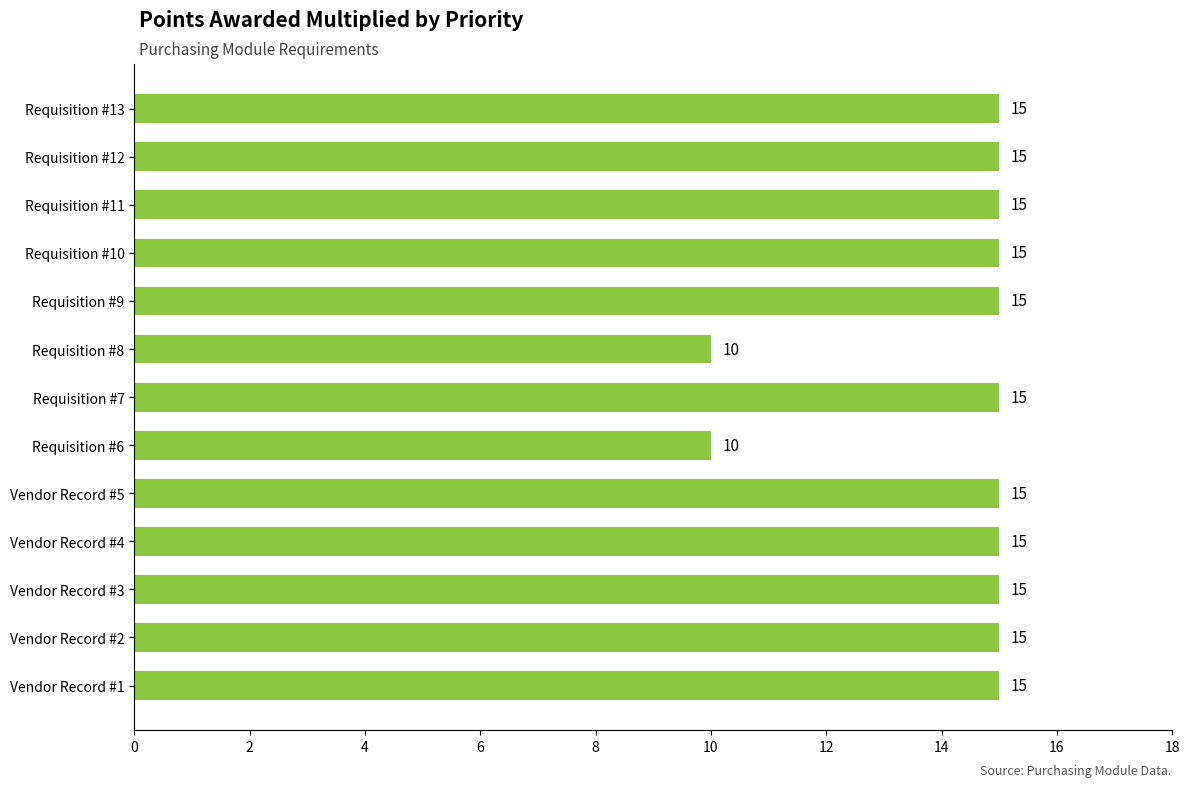

How many values are between 15 and 16?

11